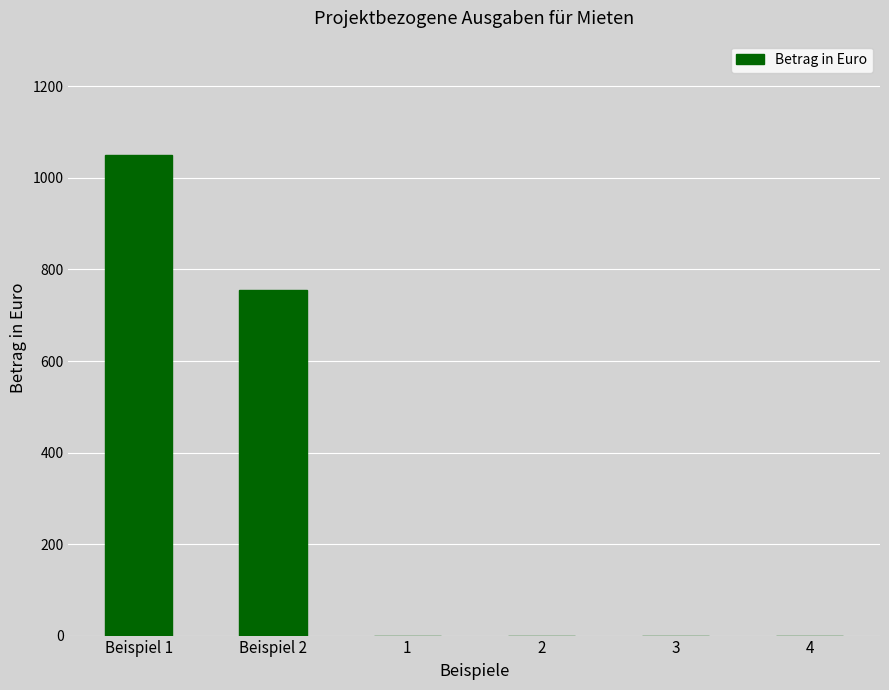

What is the change in value from Beispiel 2 to 1?

-756